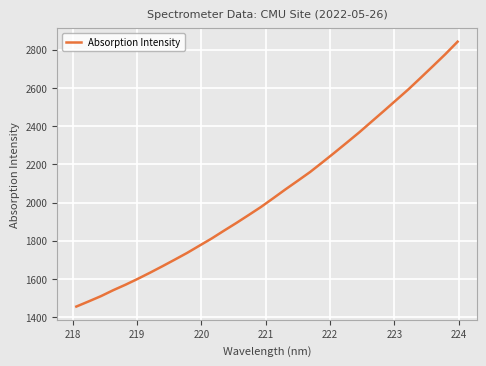

What is the greatest value displayed?

2842.6